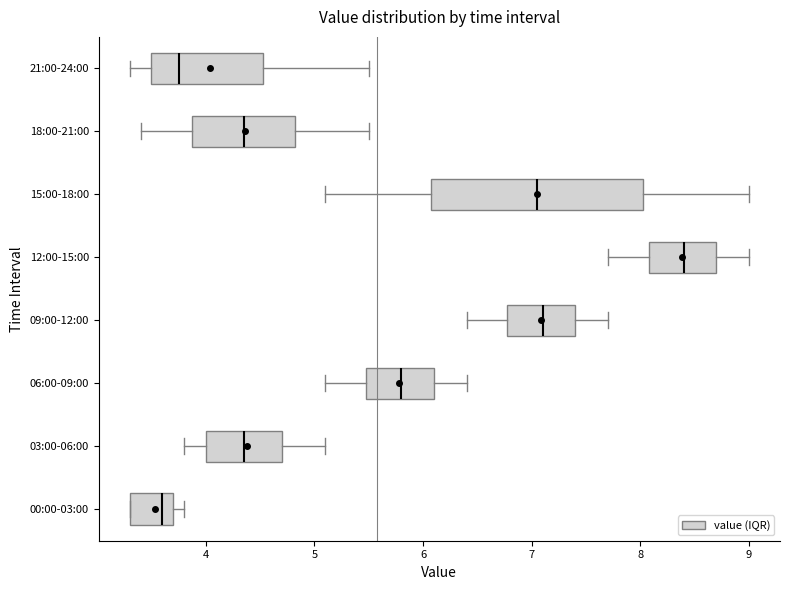

Comparing the boxes themselves (not the whiskers), which one is the widest?

15:00-18:00